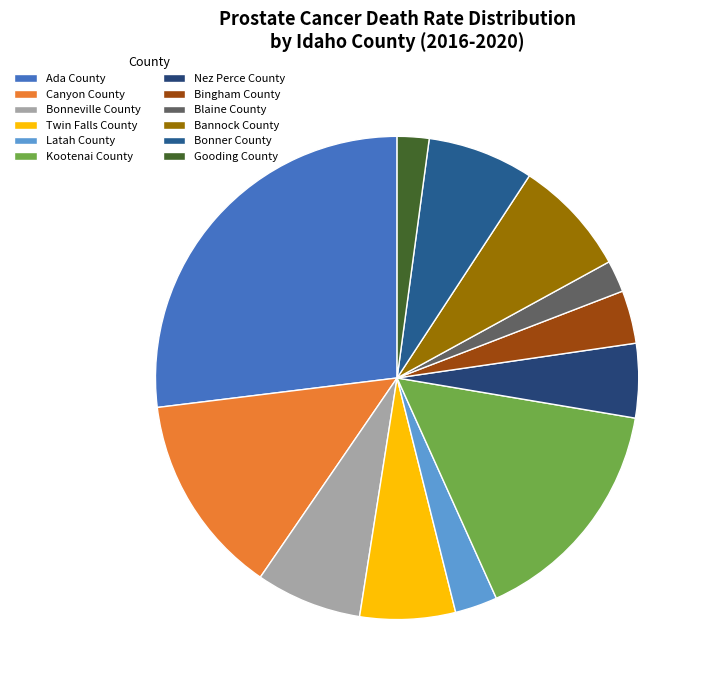

Approximately how many times larger is the value at Gooding County compared to Blaine County?

1.0